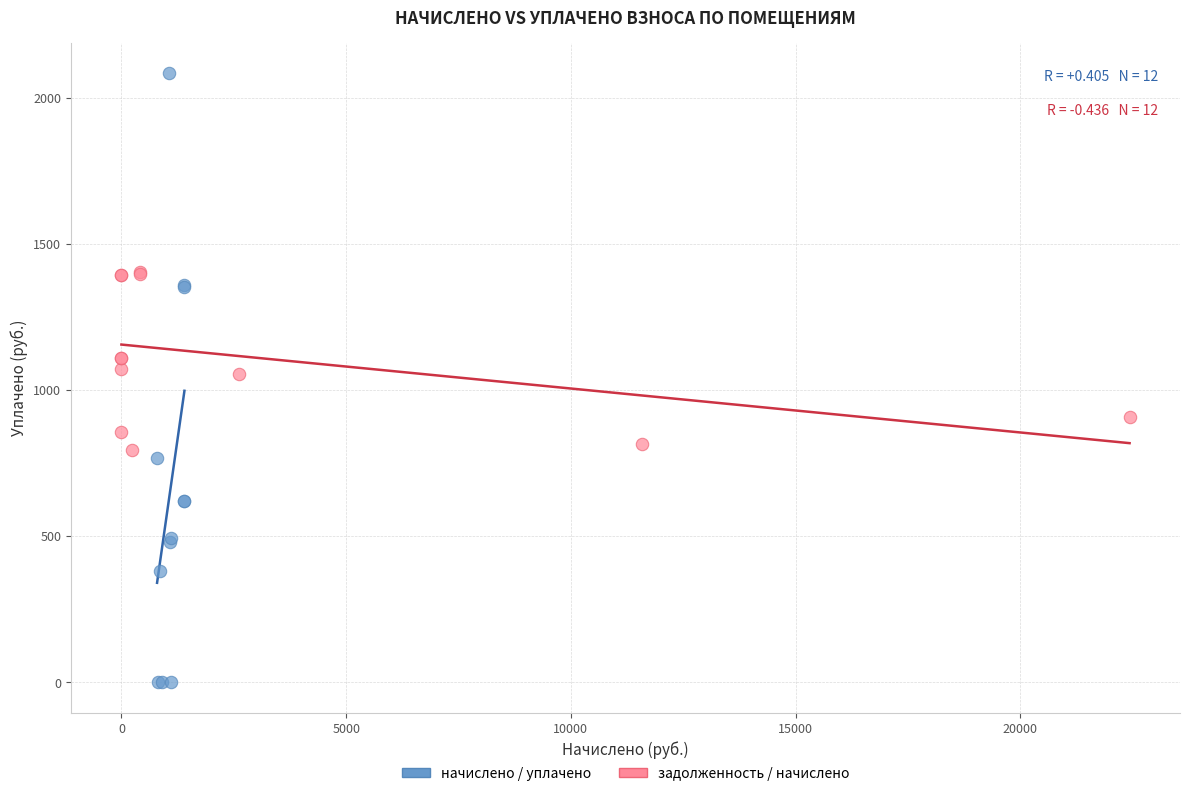

Which series has the widest spread of Y values?

начислено / уплачено